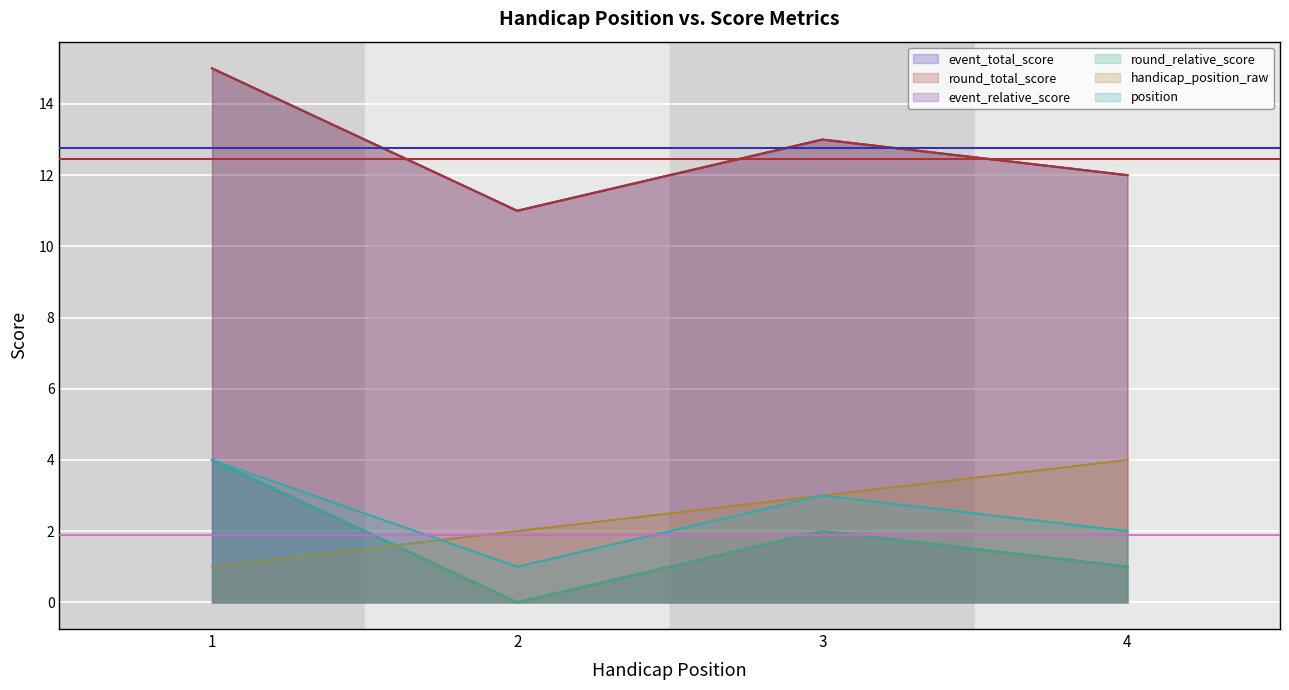

Does the chart display data point markers on the line(s)?

No